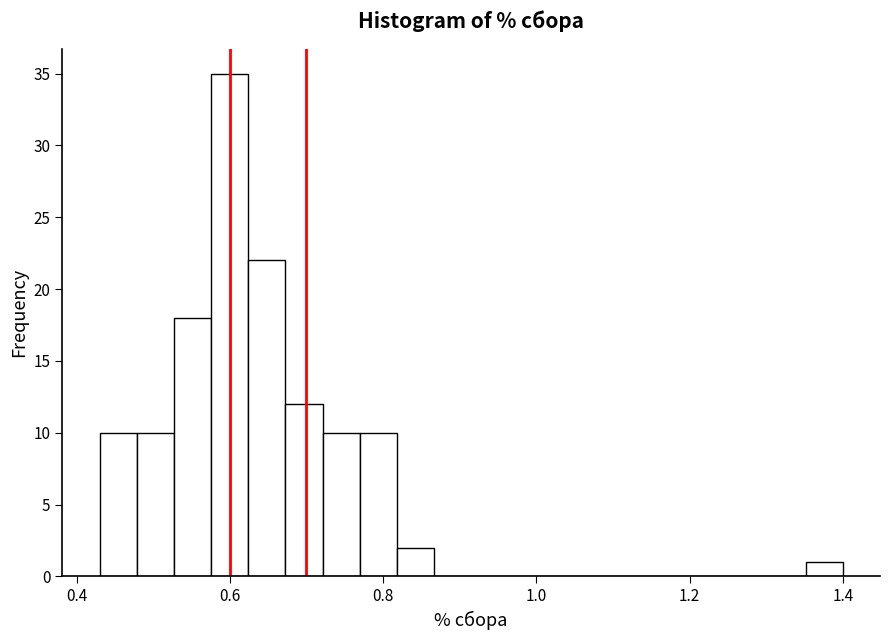

Read against the x-axis, roughly where is the centre of the tallest bar?

0.60